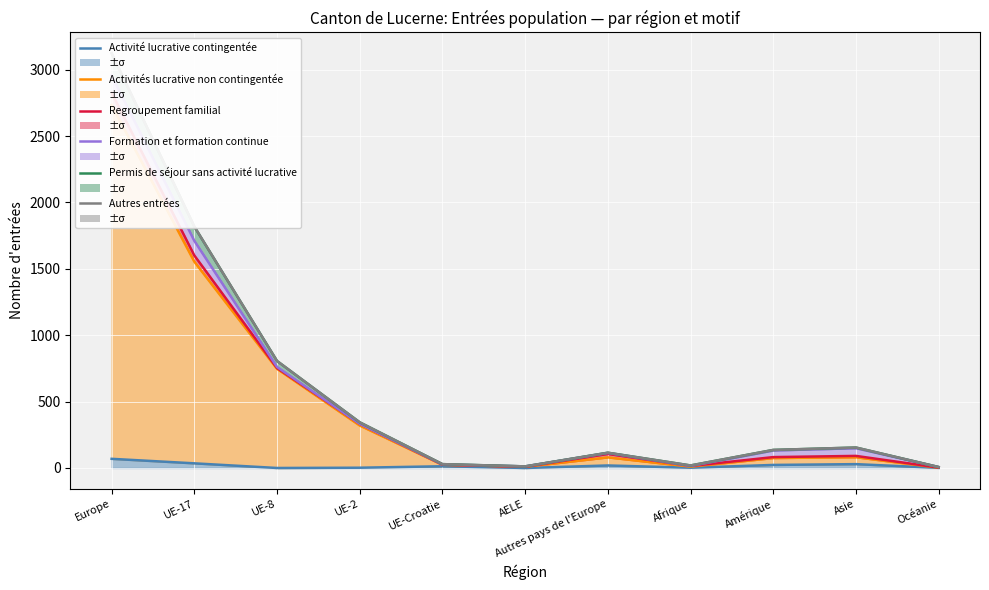

What is the sum of all Activité lucrative contingentée values?

193